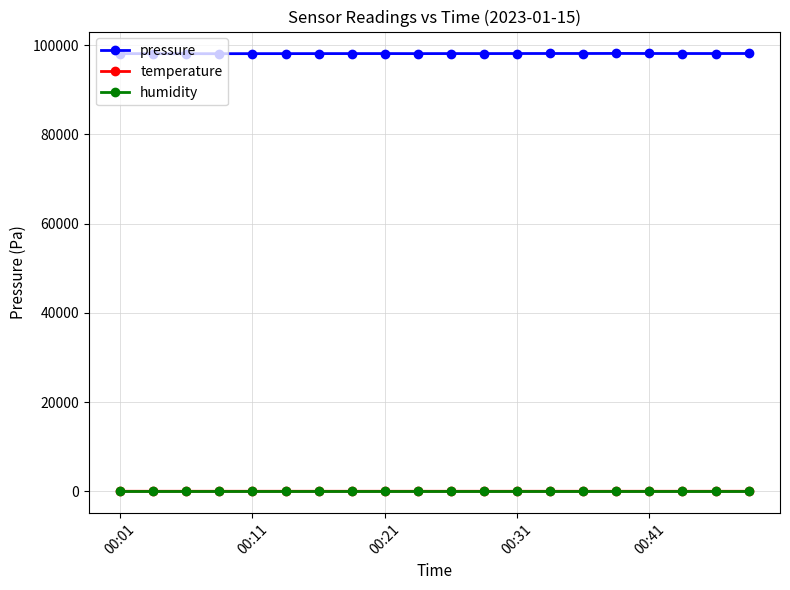

Which series has the widest spread of values?

pressure